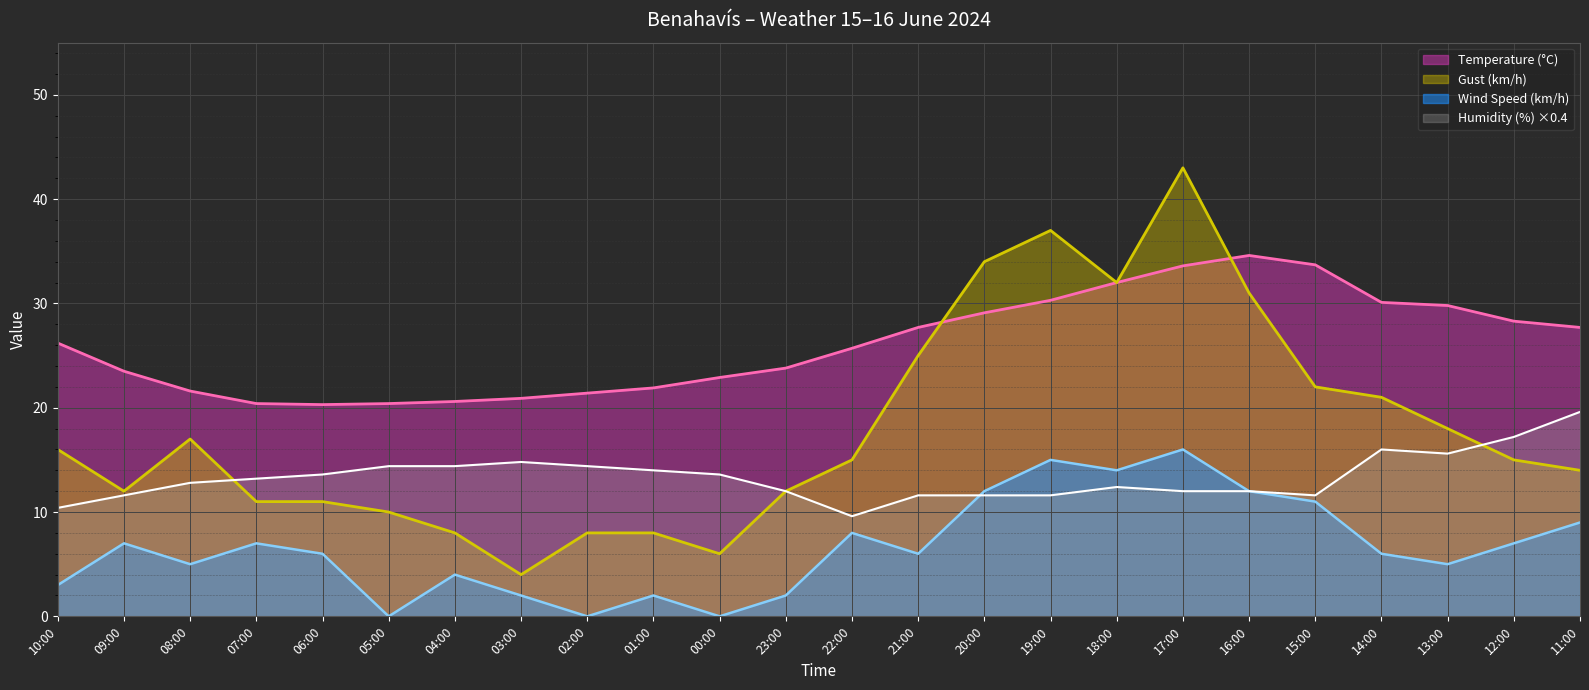

Rank the series by their average value, from lowest to highest.

Wind Speed (km/h), Humidity (%) ×0.4, Gust (km/h), Temperature (°C)